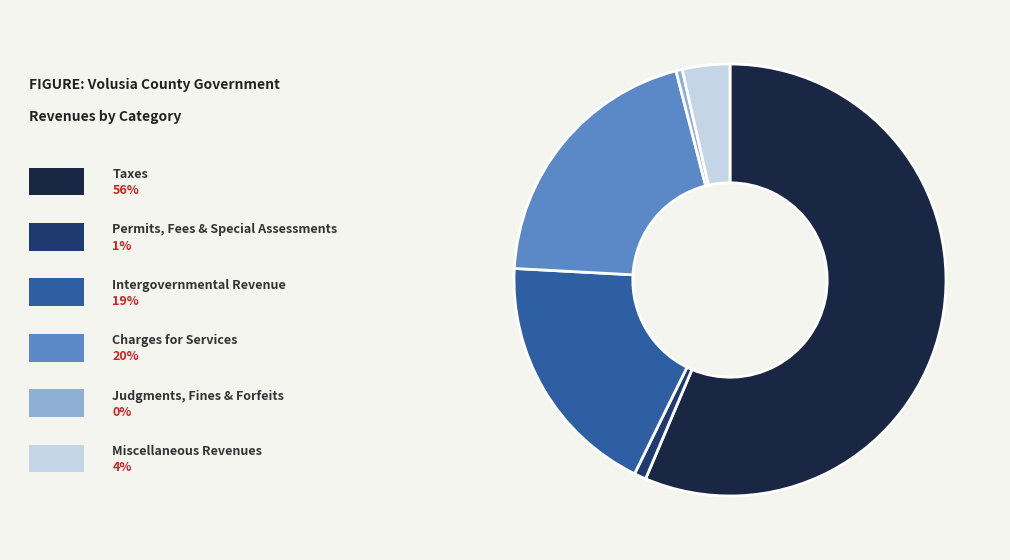

Is there a majority slice in this chart?

Yes